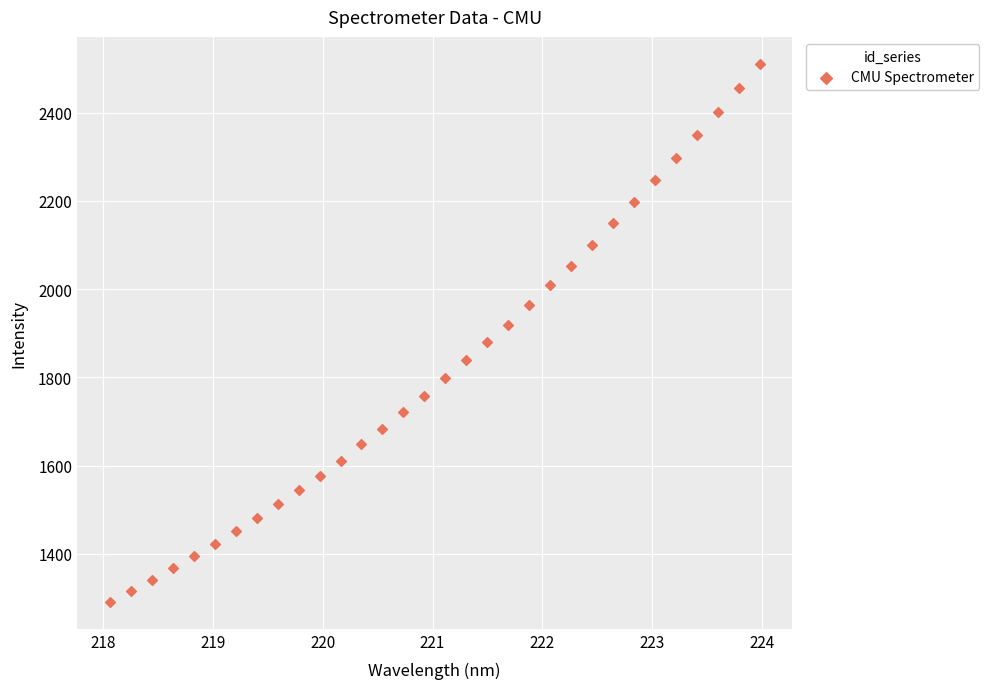

What is the range of Y values (max minus min)?

1219.7